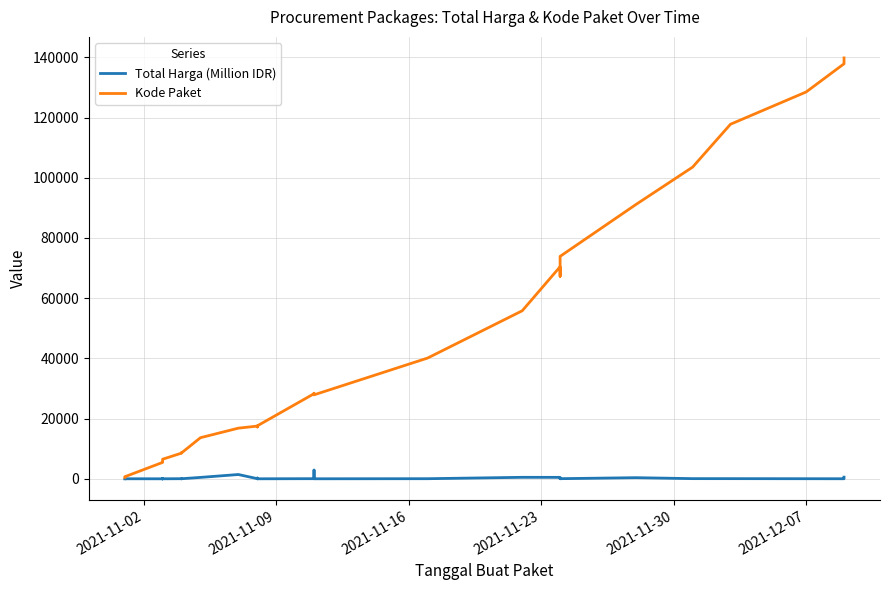

At which label does Kode Paket reach its minimum?

2021-11-02